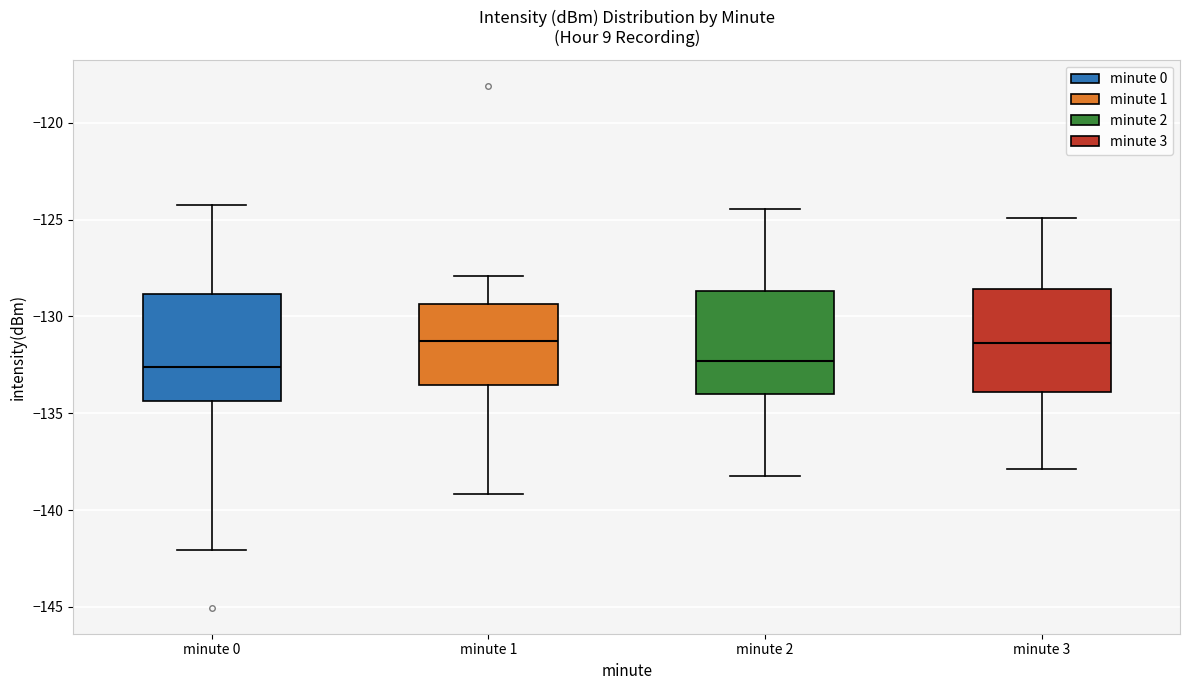

Where does the median line of the box for minute 2 sit on the y-axis? The values are not printed on the chart, so give them approximately, as read against the axis.

-132.5